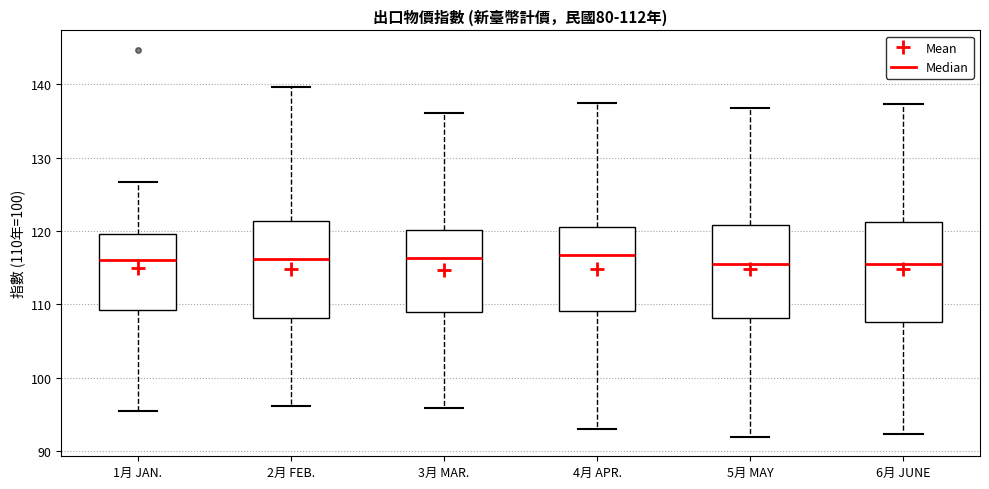

Reading left to right, read every box against the y-axis: the position of its median line, the range the box covers, and the ends of its whiskers. The values are not printed on the chart, so give them approximately, as read against the axis.

1月 JAN.: median 116, box 109 to 120, whiskers 96 to 127
2月 FEB.: median 116, box 108 to 121, whiskers 96 to 140
3月 MAR.: median 116, box 109 to 120, whiskers 96 to 136
4月 APR.: median 117, box 109 to 121, whiskers 93 to 138
5月 MAY: median 116, box 108 to 121, whiskers 92 to 137
6月 JUNE: median 116, box 108 to 121, whiskers 92 to 137